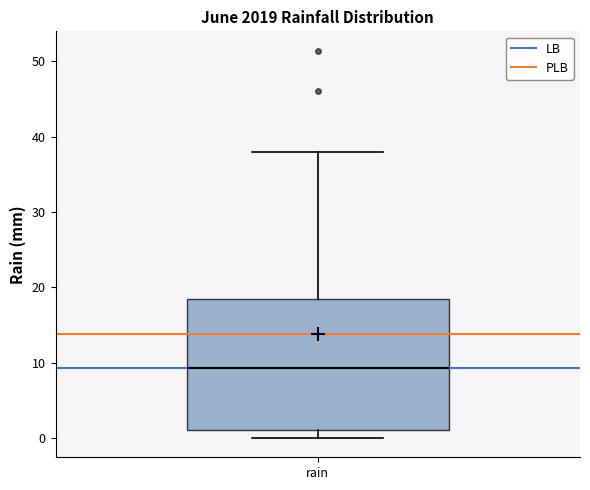

Read this box plot against the y-axis: the position of the median line, the range covered by the box, and the ends of both whiskers. The values are not printed on the chart, so give them approximately, as read against the axis.

median 9, box 1 to 19, whiskers 0 to 38